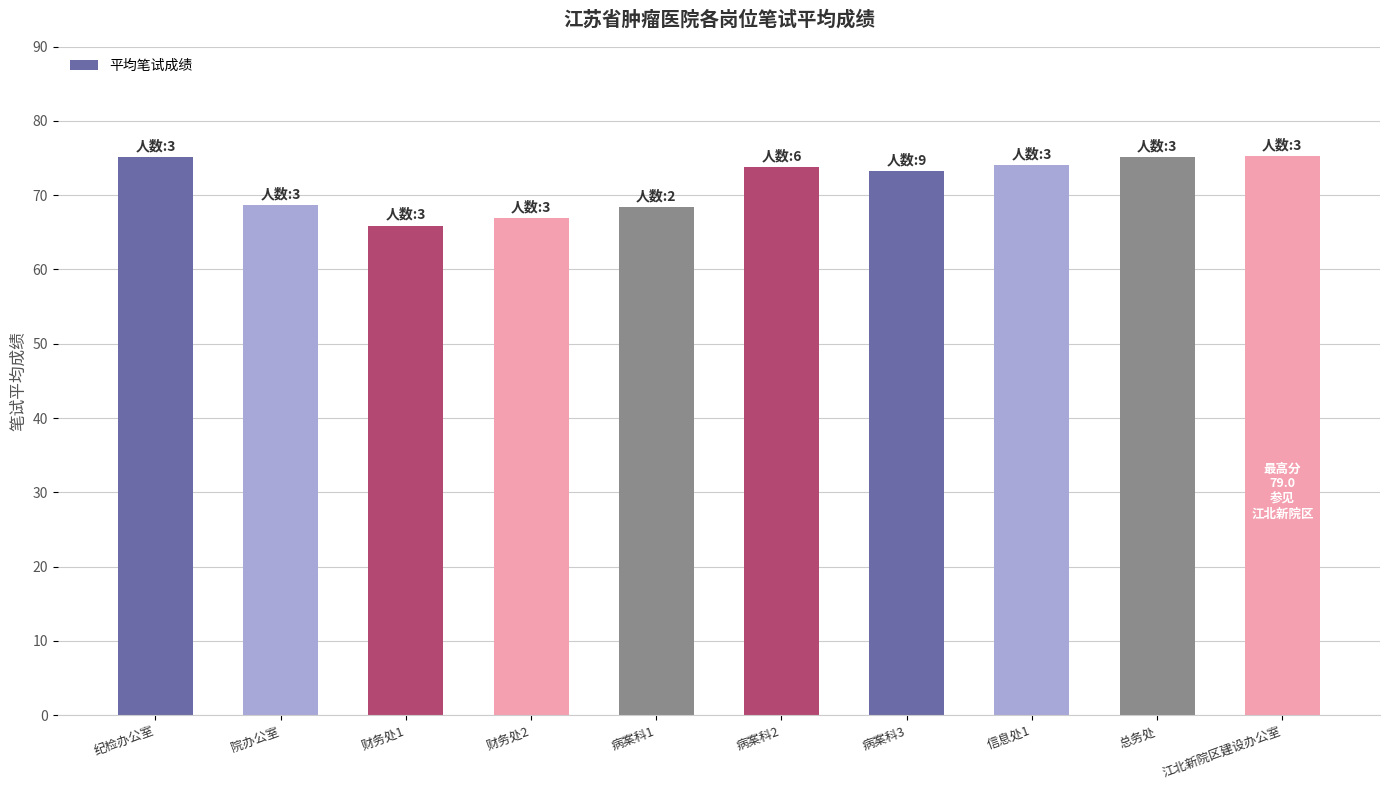

The value at 财务处1 is 65.9. True or false?

True